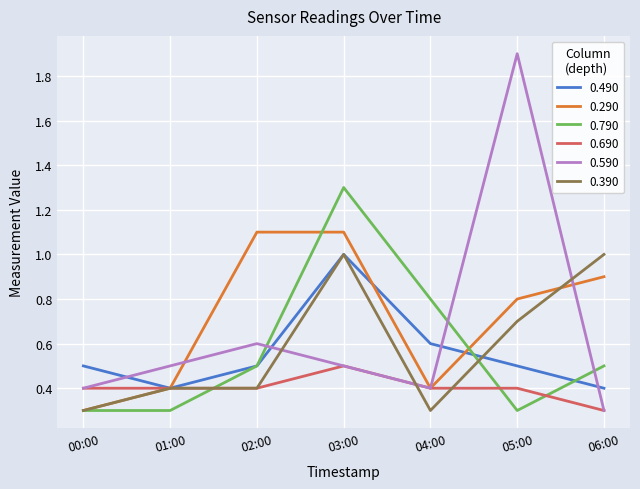

What are all the series names shown in the legend?

0.490, 0.290, 0.790, 0.690, 0.590, 0.390